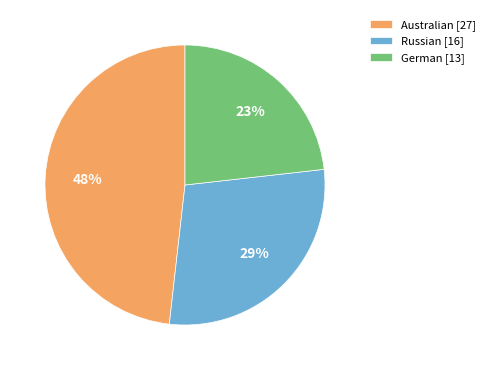

Which slice is the largest?

Australian